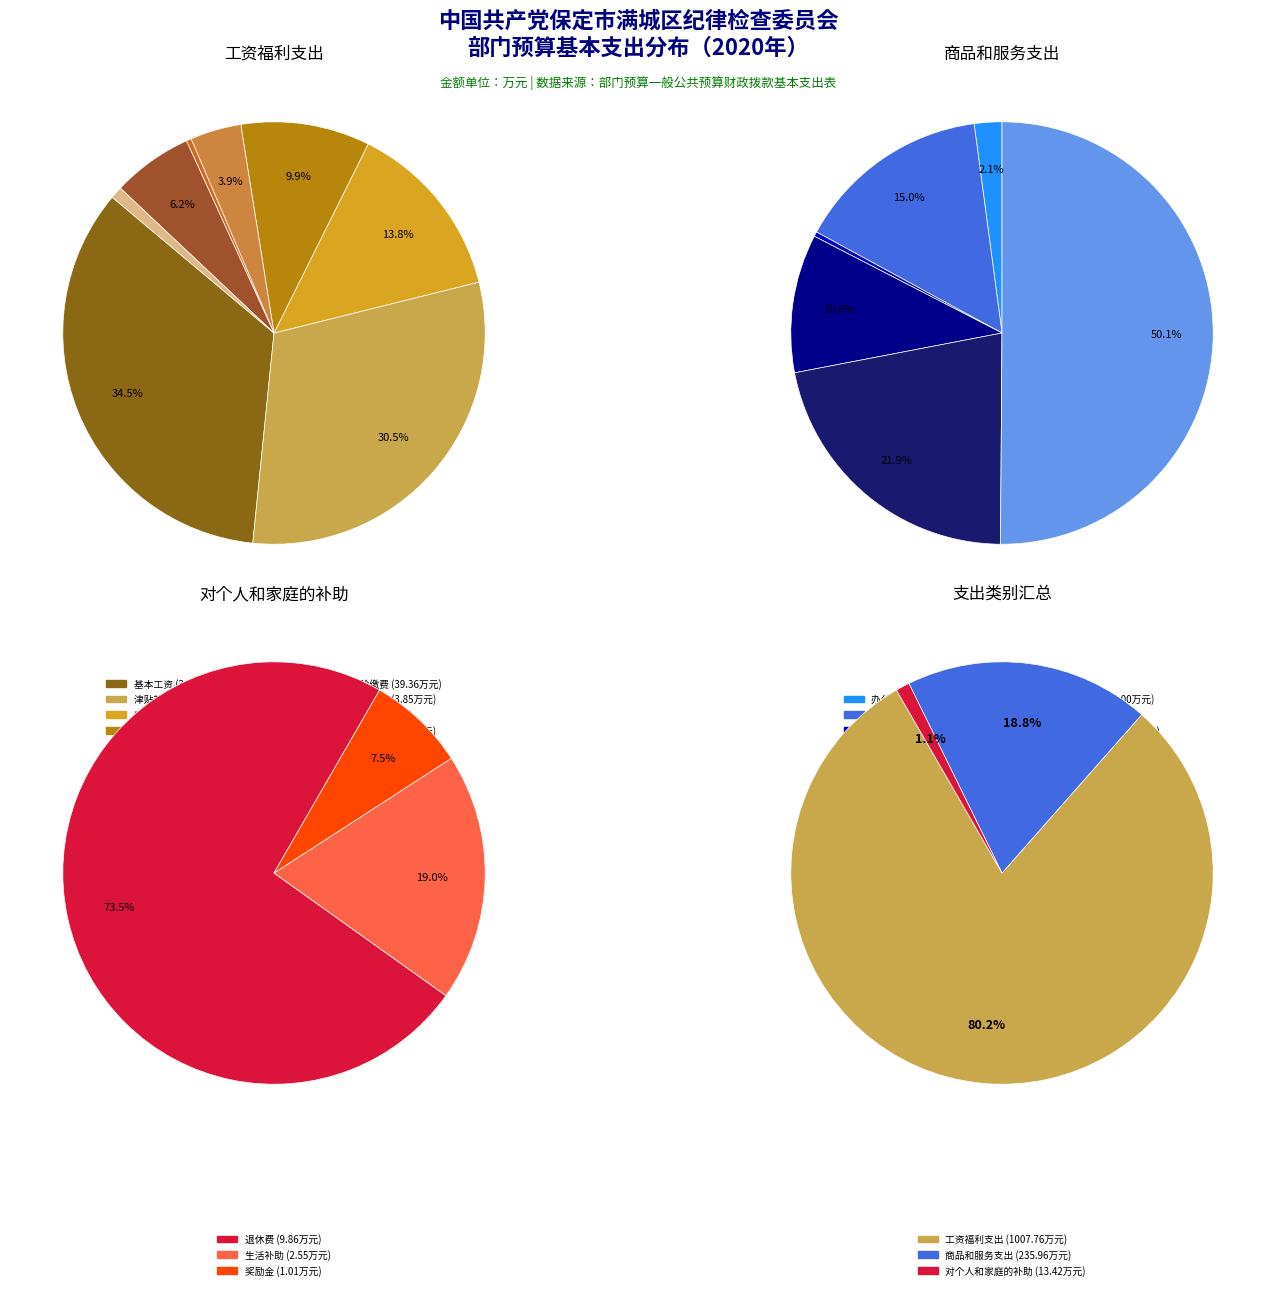

How many segments does this pie chart have?

3